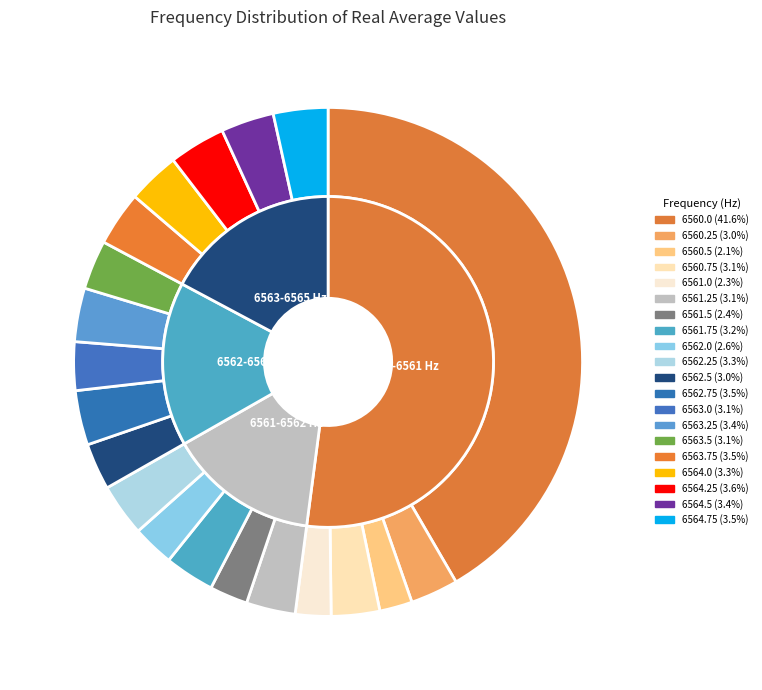

Is 6563.0 the majority of the pie?

No